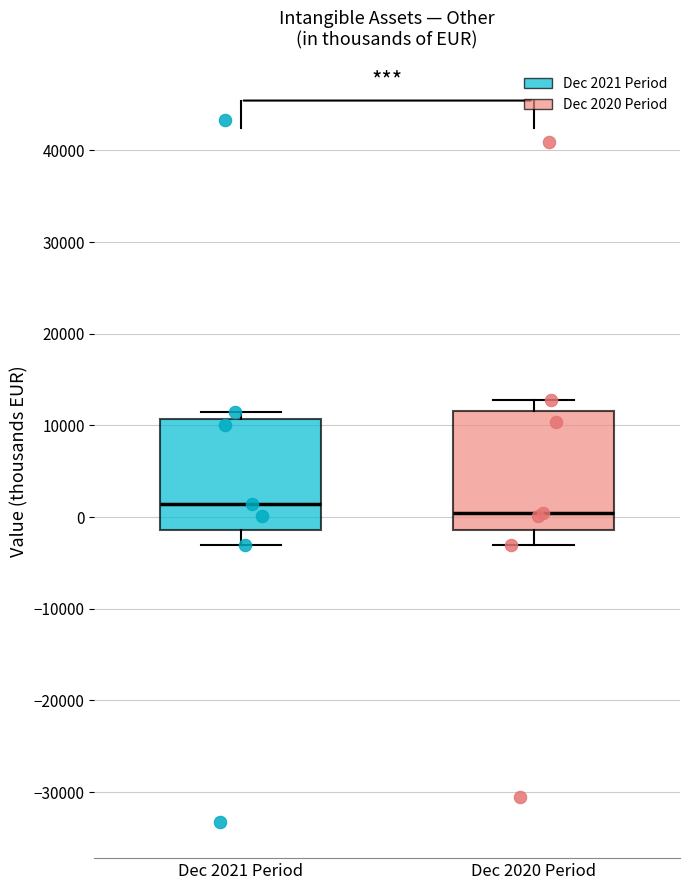

Reading left to right, read every box against the y-axis: the position of its median line, the range the box covers, and the ends of its whiskers. The values are not printed on the chart, so give them approximately, as read against the axis.

Dec 2021 Period: median 1000, box -1000 to 11000, whiskers -3000 to 11000 (just above the box's upper edge)
Dec 2020 Period: median 0, box -1000 to 12000, whiskers -3000 to 13000